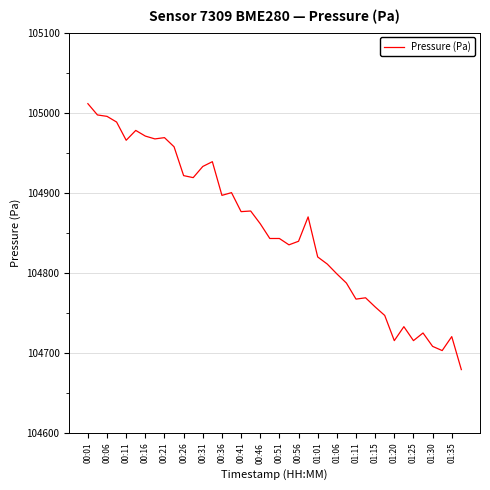

True or false: the data has more than 0 interior local peaks.

True